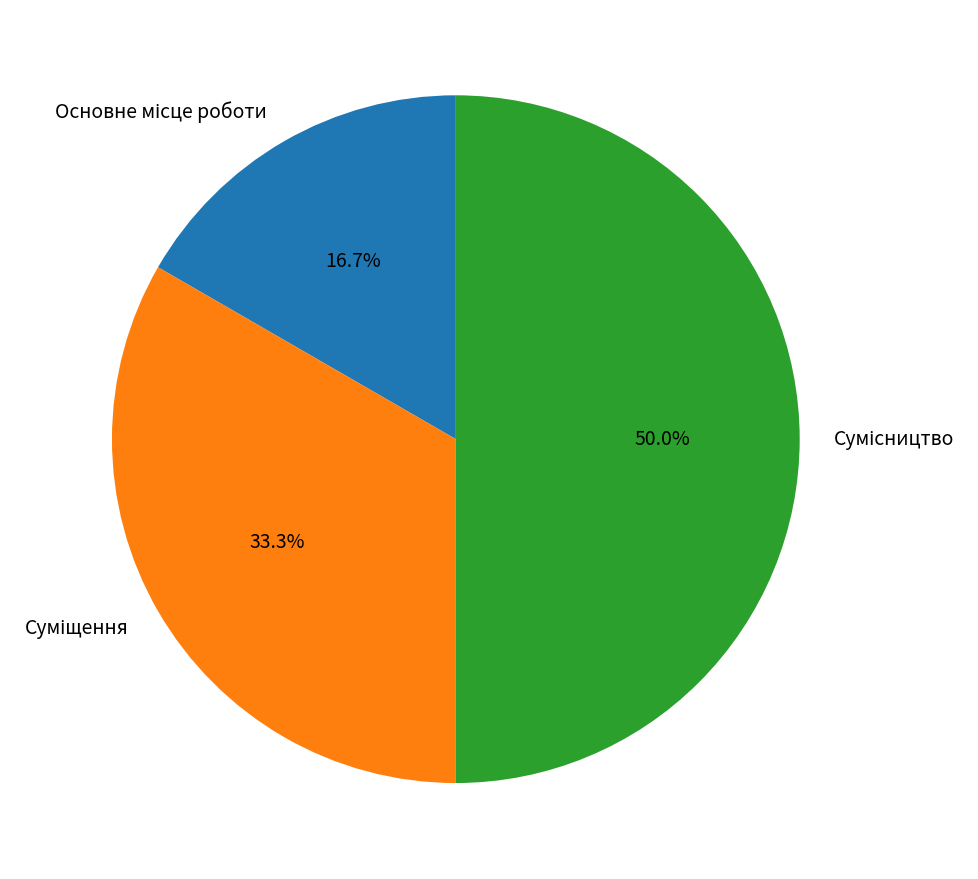

Rank the categories by value from highest to lowest.

Сумісництво, Суміщення, Основне місце роботи